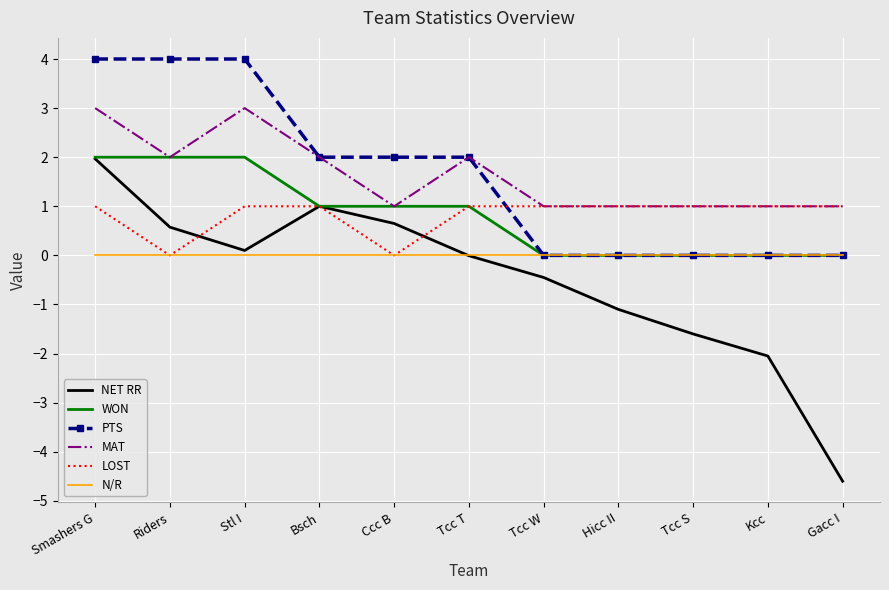

Is the value of MAT at Gacc I greater than the value of N/R at Kcc?

Yes